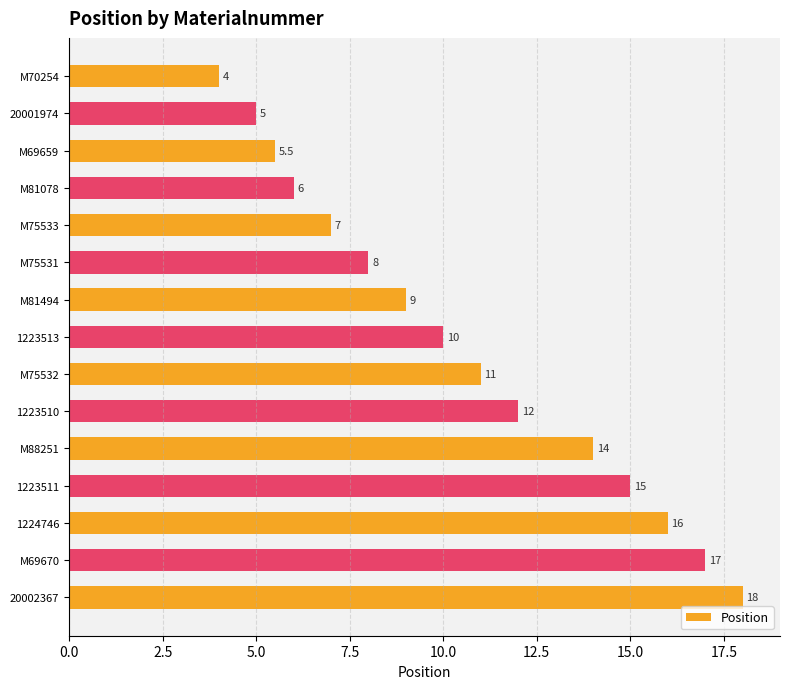

How many values are below 10?

7